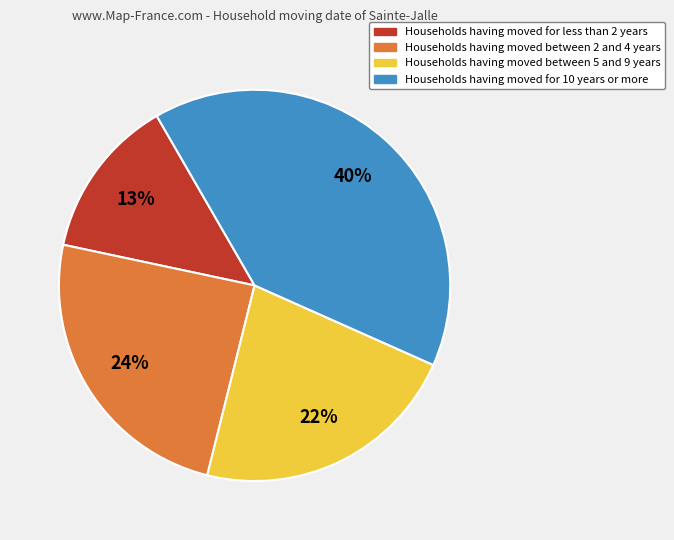

Count the number of slices in the pie.

4